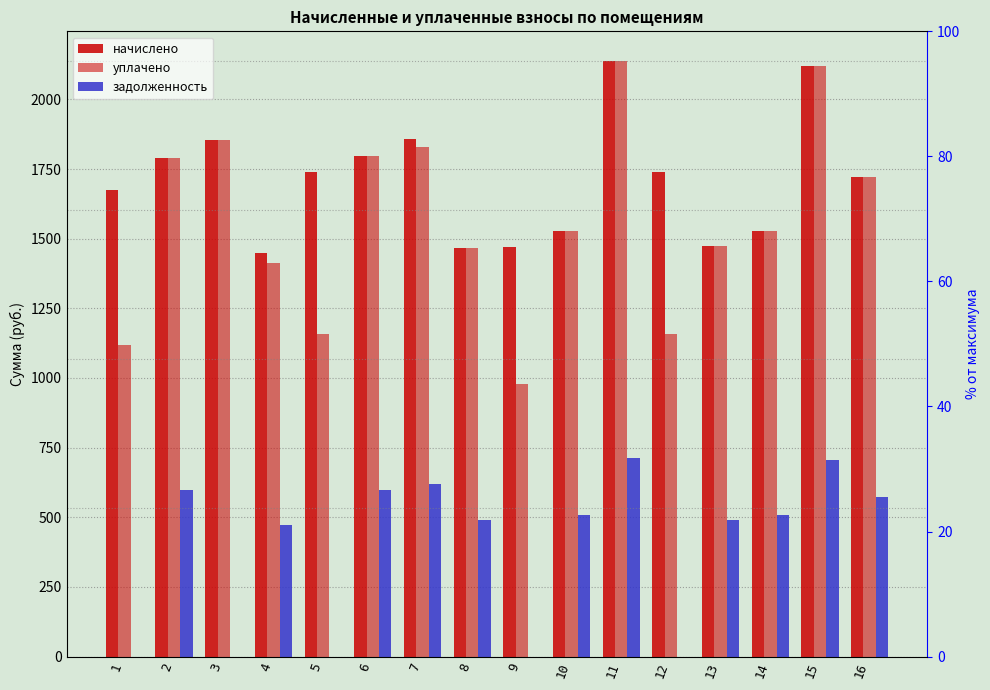

What is the difference between the maximum and minimum values in the уплачено series?

1157.2